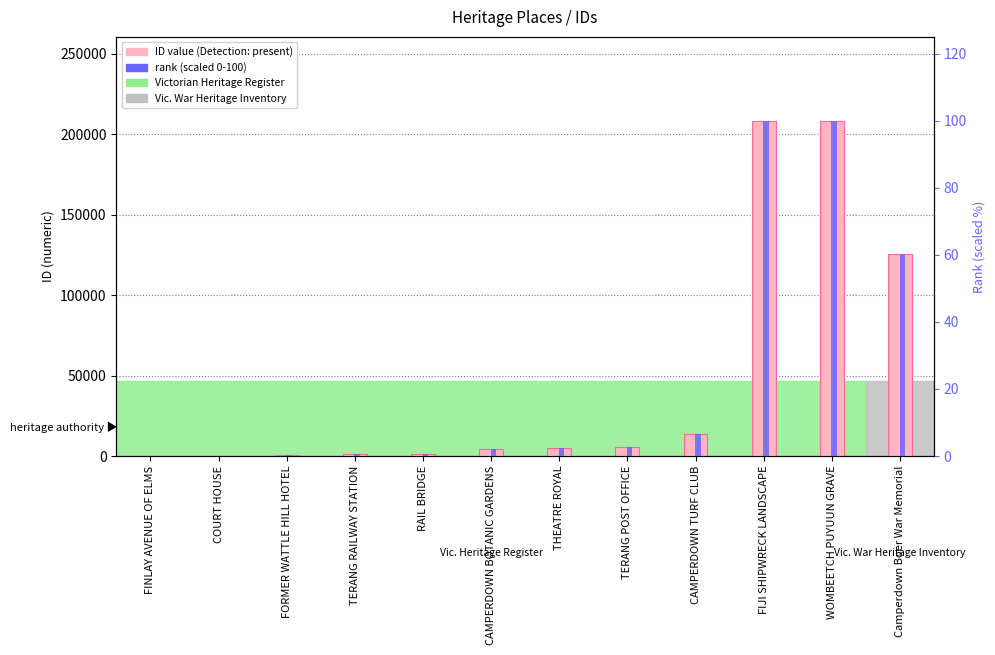

Where does the rank (scaled 0-100) series first go above 2?

CAMPERDOWN BOTANIC GARDENS